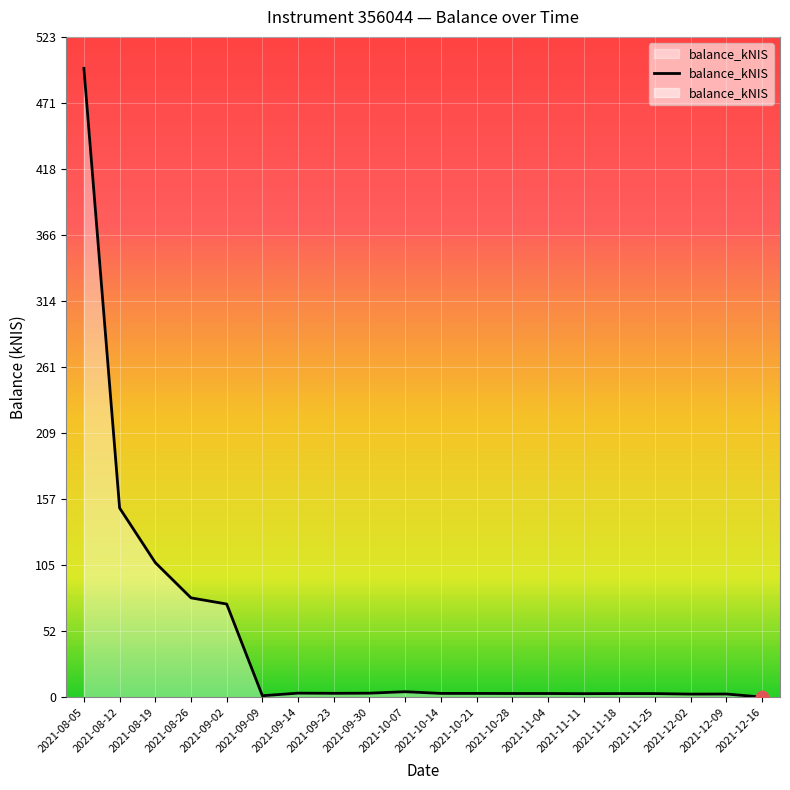

Which has a higher value, 2021-12-09 or 2021-11-11?

2021-11-11